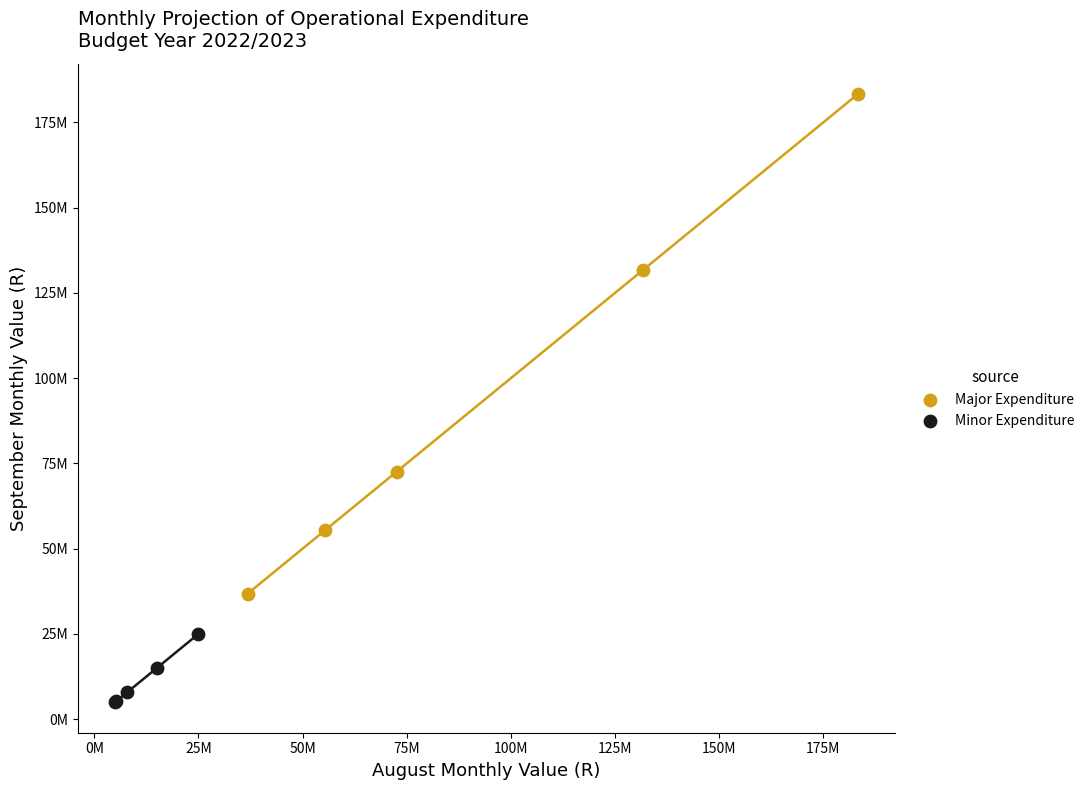

What are all the series names shown in the legend?

Major Expenditure, Minor Expenditure